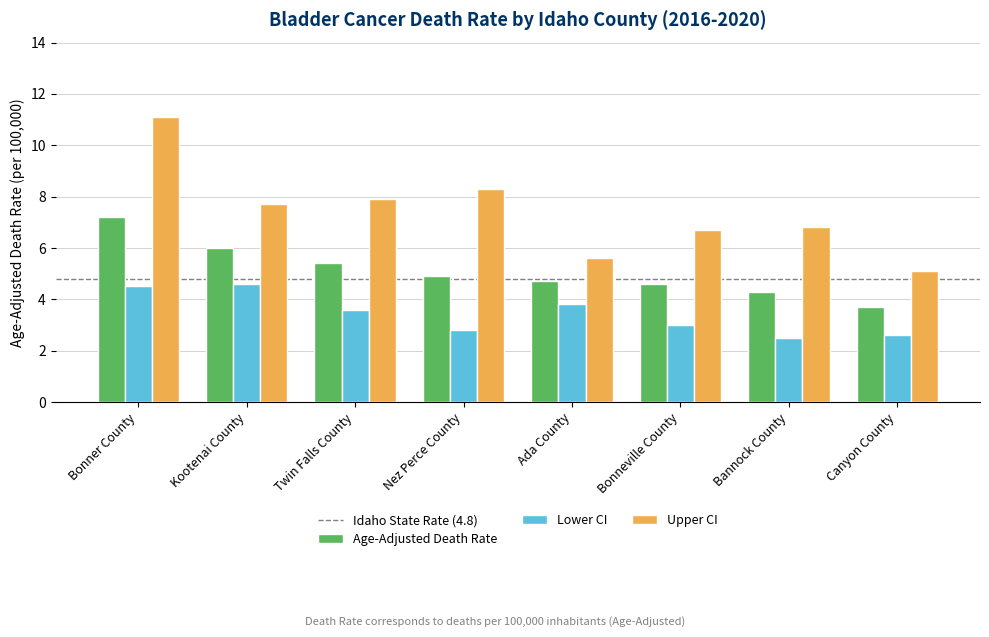

Reading left to right, transcribe all the data shown in this chart.

Age-Adjusted Death Rate: Bonner County=7.2	Kootenai County=6.0	Twin Falls County=5.4	Nez Perce County=4.9	Ada County=4.7	Bonneville County=4.6	Bannock County=4.3	Canyon County=3.7
Lower CI: Bonner County=4.5	Kootenai County=4.6	Twin Falls County=3.6	Nez Perce County=2.8	Ada County=3.8	Bonneville County=3.0	Bannock County=2.5	Canyon County=2.6
Upper CI: Bonner County=11.1	Kootenai County=7.7	Twin Falls County=7.9	Nez Perce County=8.3	Ada County=5.6	Bonneville County=6.7	Bannock County=6.8	Canyon County=5.1